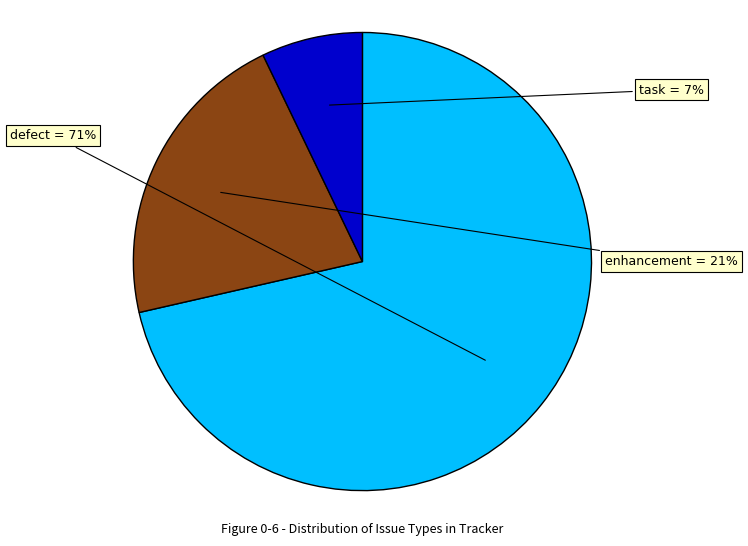

To the nearest percent, what is the average slice percentage?

33%